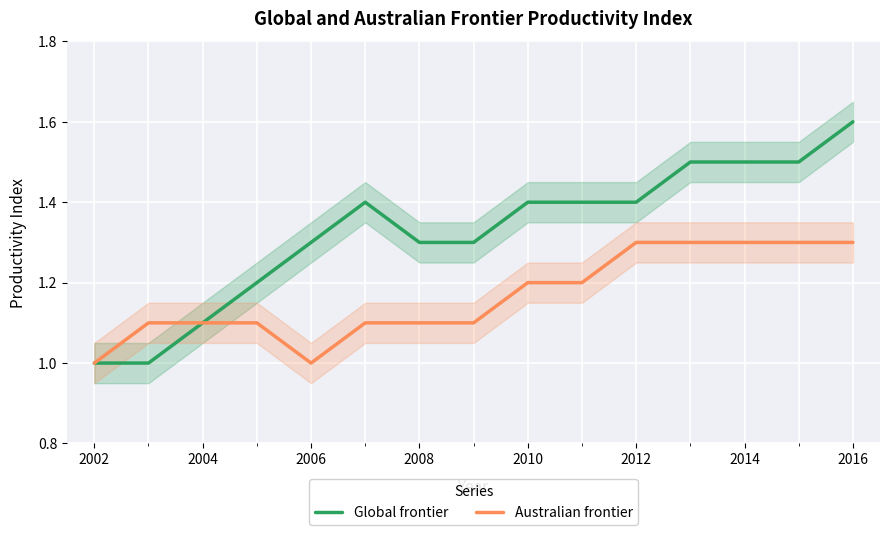

How many lines are shown in the chart?

2